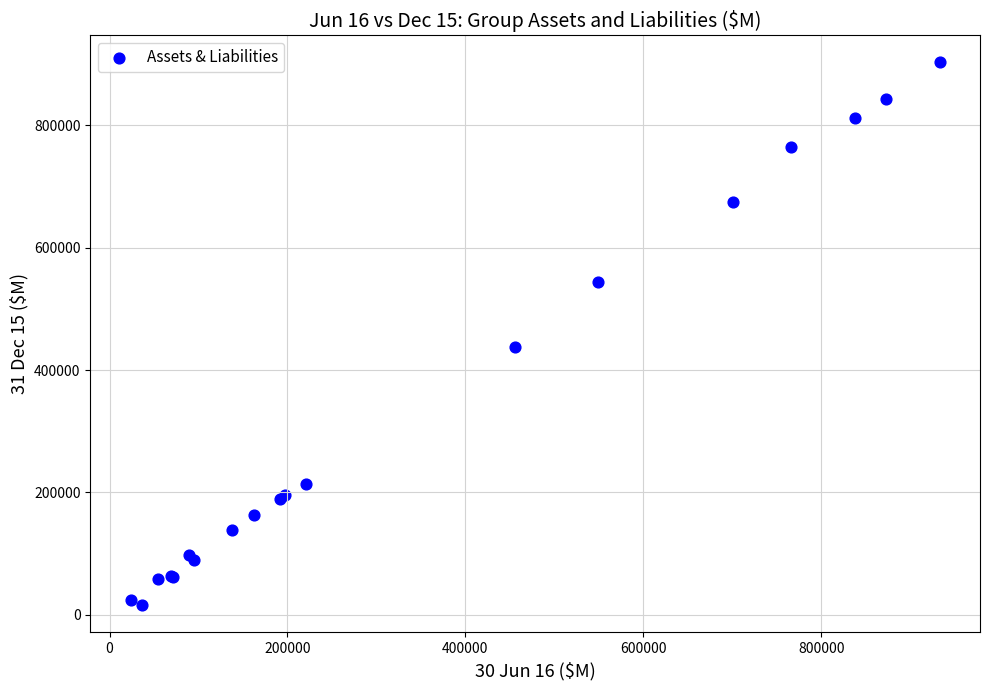

What Y value in the scatter plot is closest to 459321?

437176